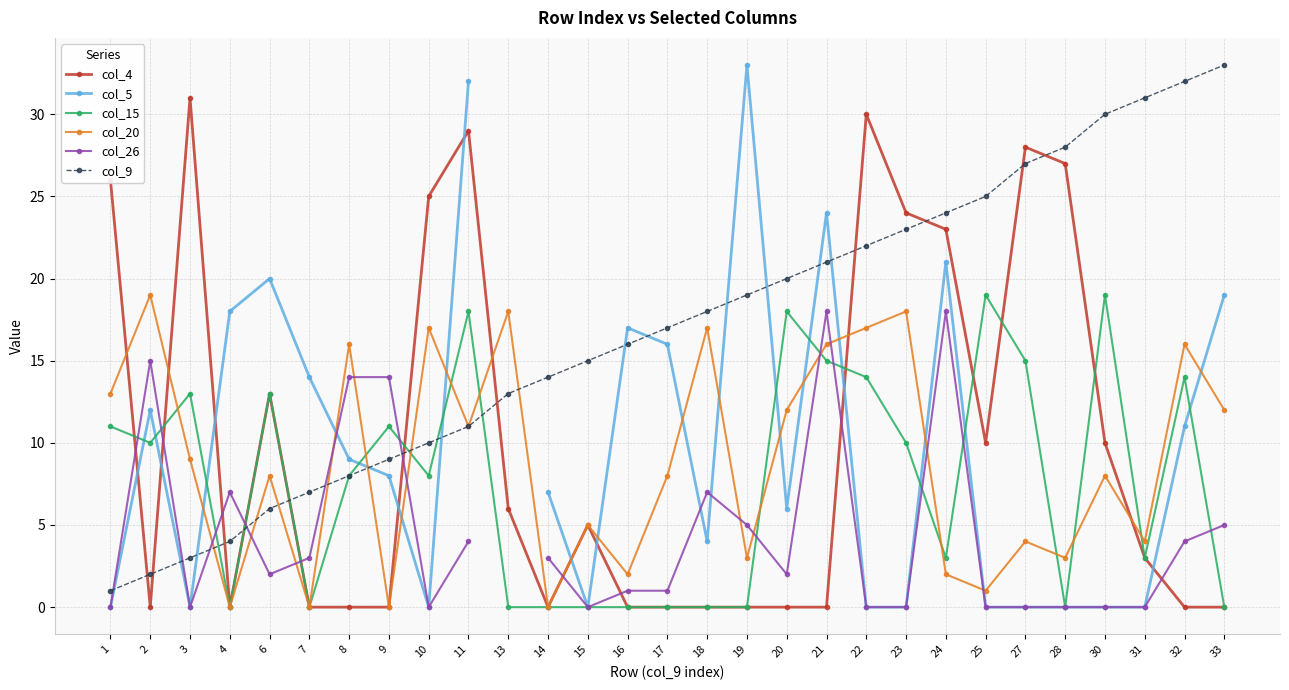

In col_5, how many points are higher than both neighbors (excluding endpoints)?

6